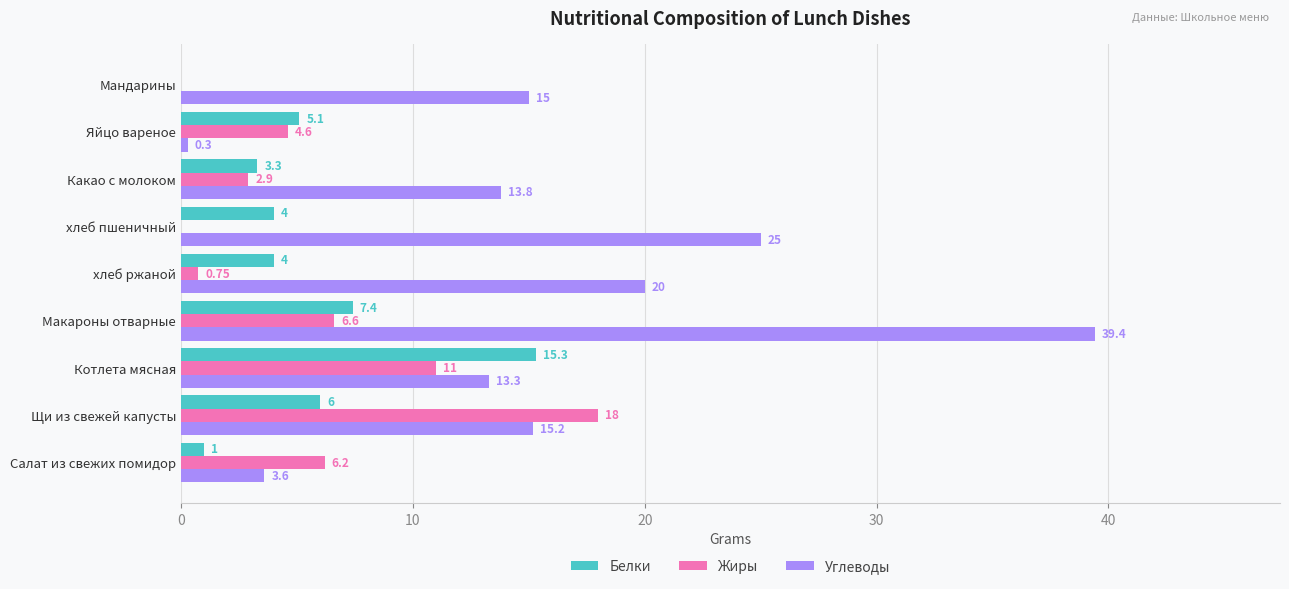

Where is Жиры nearest to the value 9?

Котлета мясная